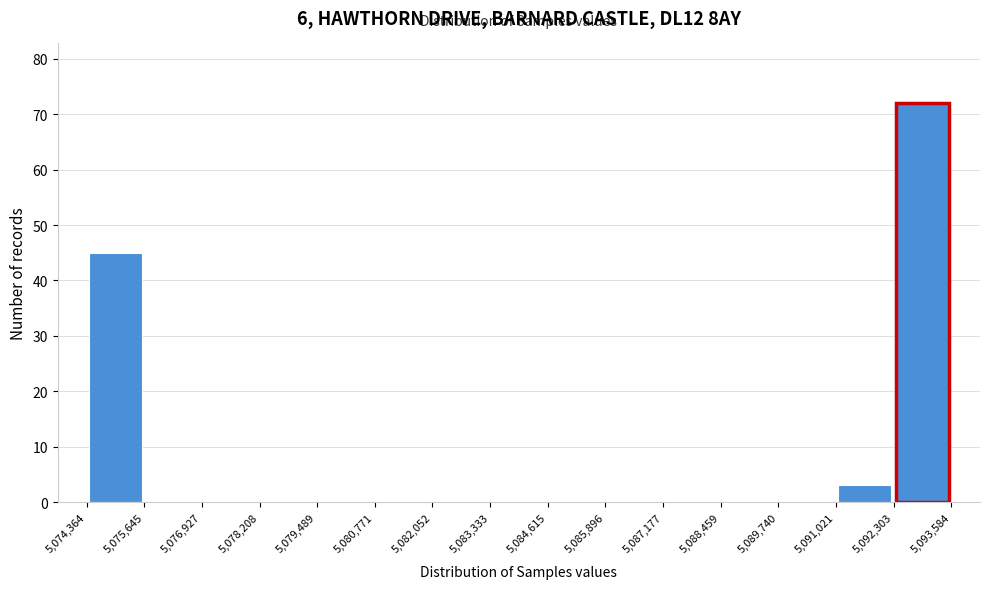

Reading left to right, transcribe this chart: for each bar, give the range it covers on the x-axis and its height. The values are not printed on the chart, so give them approximately, as read against the axis.

5,074,364 to 5,075,645: 45
5,075,645 to 5,076,927: 0
5,076,927 to 5,078,208: 0
5,078,208 to 5,079,489: 0
5,079,489 to 5,080,771: 0
5,080,771 to 5,082,052: 0
5,082,052 to 5,083,333: 0
5,083,333 to 5,084,615: 0
5,084,615 to 5,085,896: 0
5,085,896 to 5,087,177: 0
5,087,177 to 5,088,459: 0
5,088,459 to 5,089,740: 0
5,089,740 to 5,091,021: 0
5,091,021 to 5,092,303: 3
5,092,303 to 5,093,584: 72